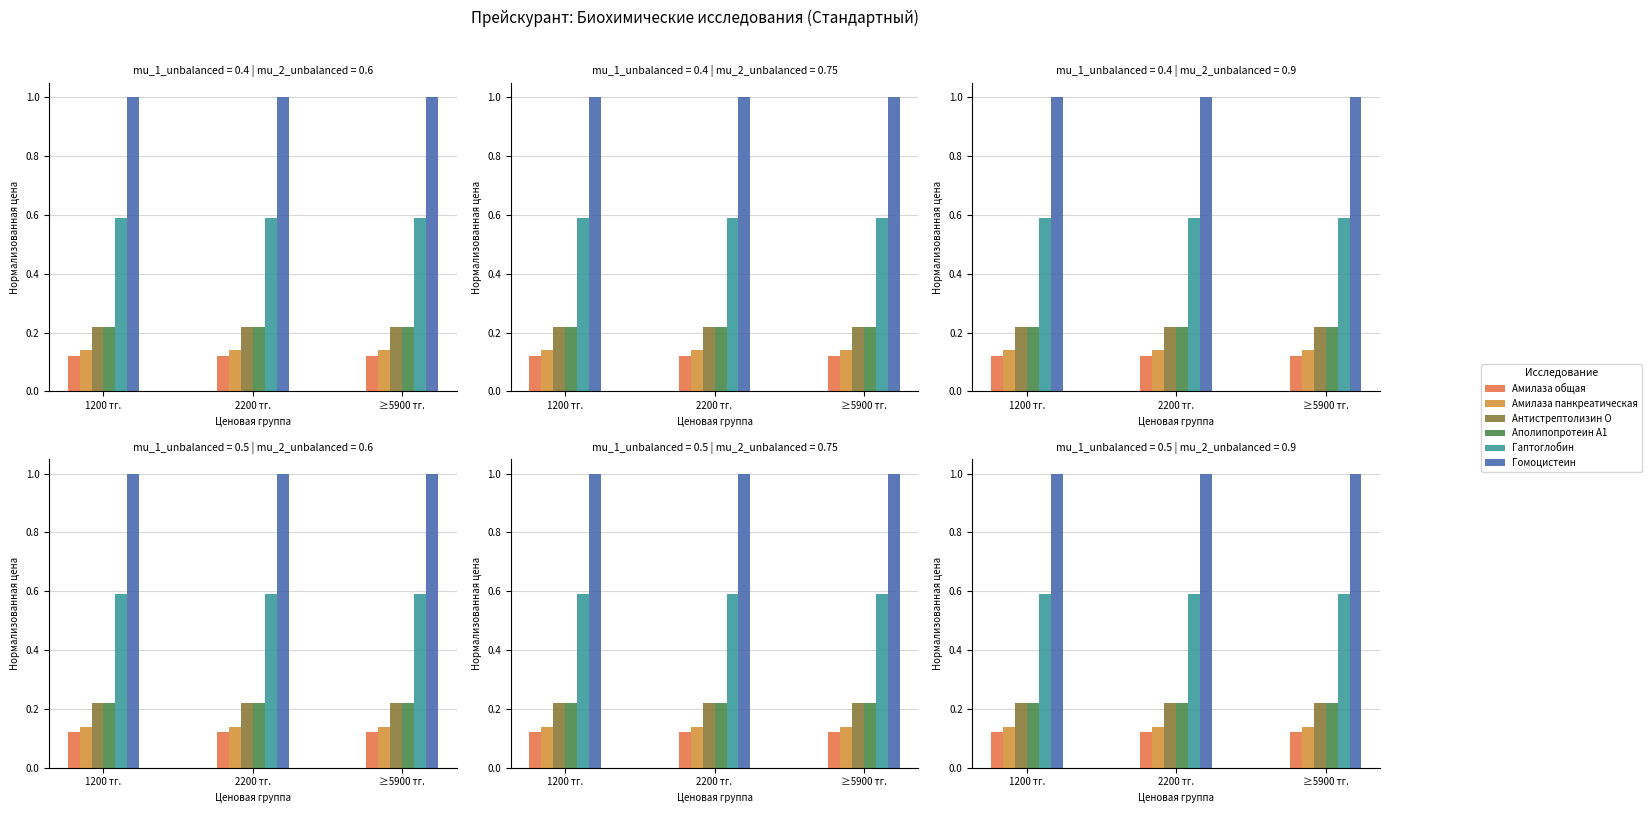

At which label does Аполипопротеин А1 reach its minimum?

1200 тг.